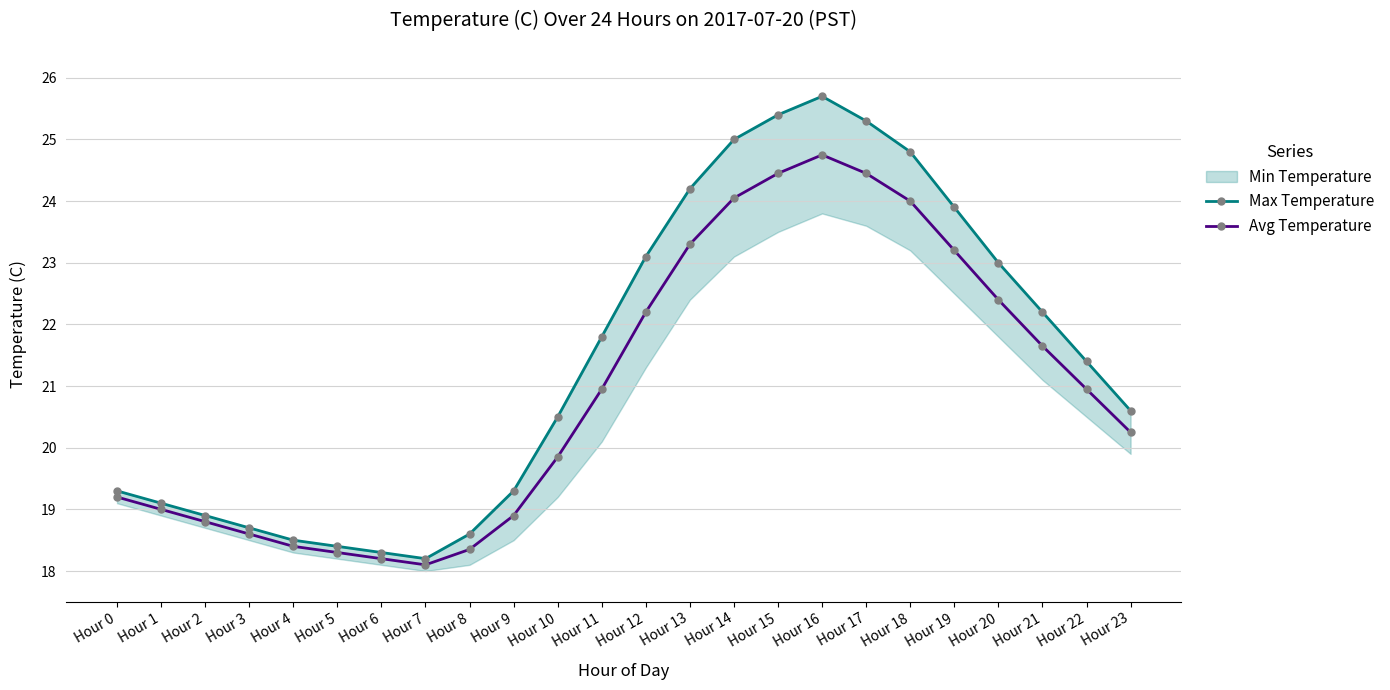

The Avg Temperature series shows 20.9 at Hour 22. True or false?

True